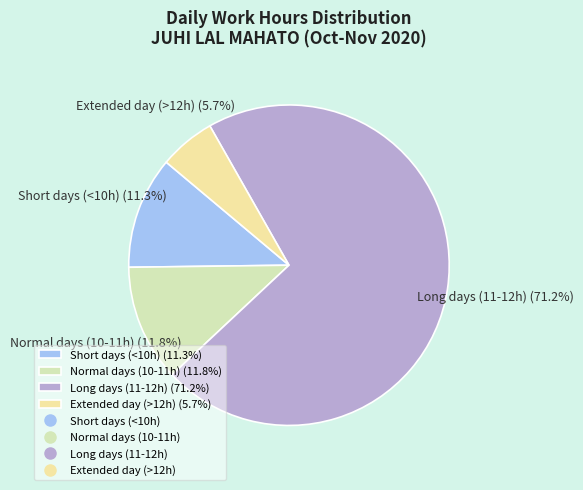

Does Normal days (10-11h) (11.8%) represent more than half of the total?

No